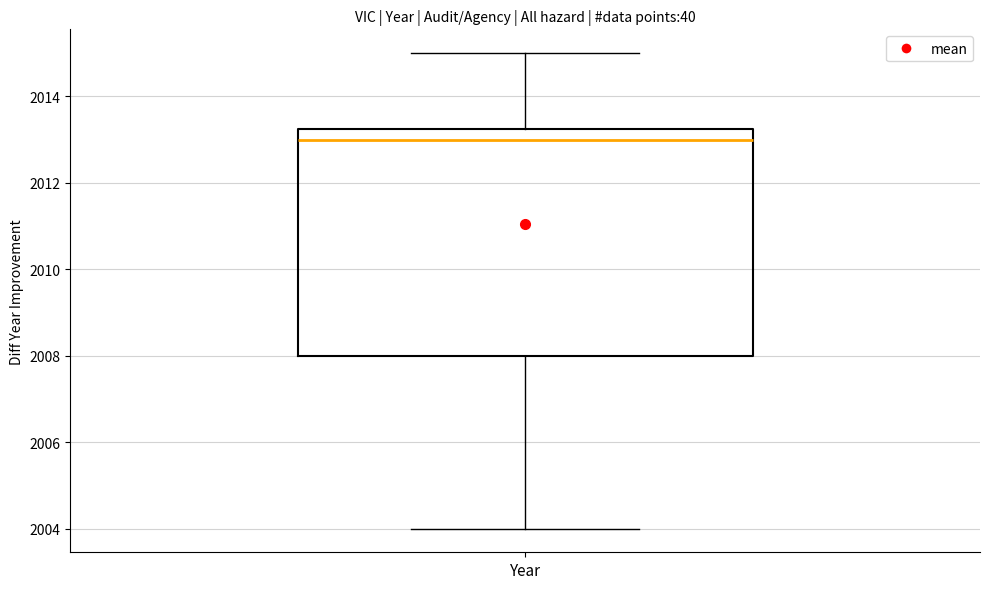

Where does the median line of the box for Year sit on the y-axis? The values are not printed on the chart, so give them approximately, as read against the axis.

2013.0